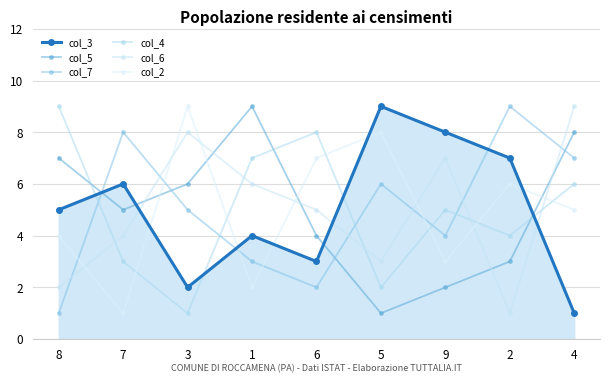

Rank the series by their maximum value, from highest to lowest.

col_3, col_5, col_7, col_4, col_6, col_2